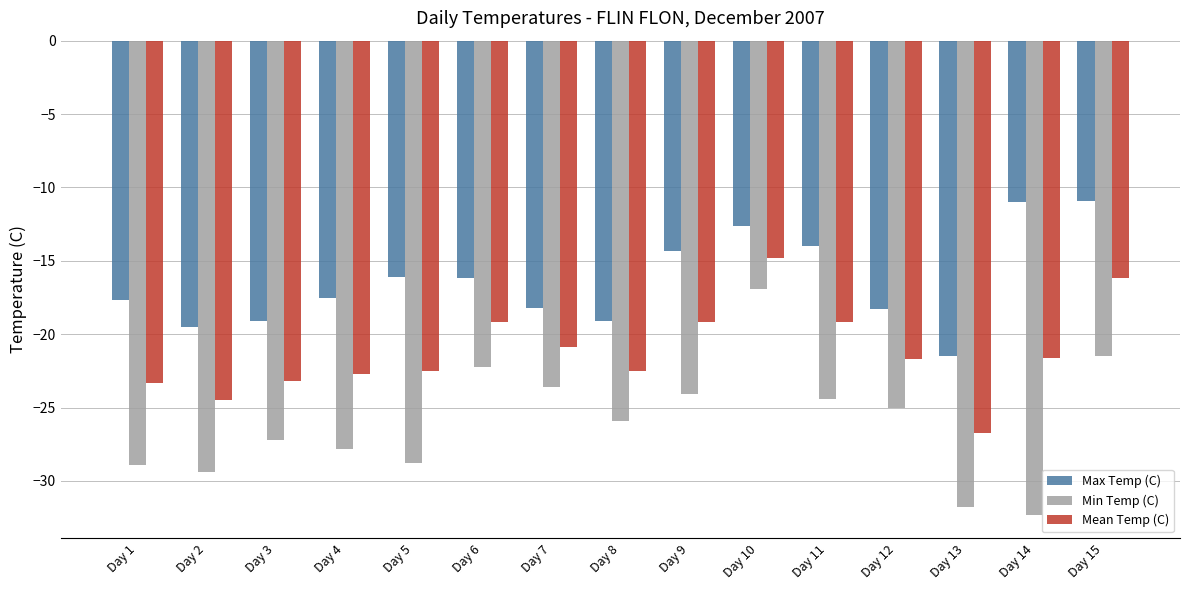

Is it true that Mean Temp (C) equals -16.2 at Day 15?

True